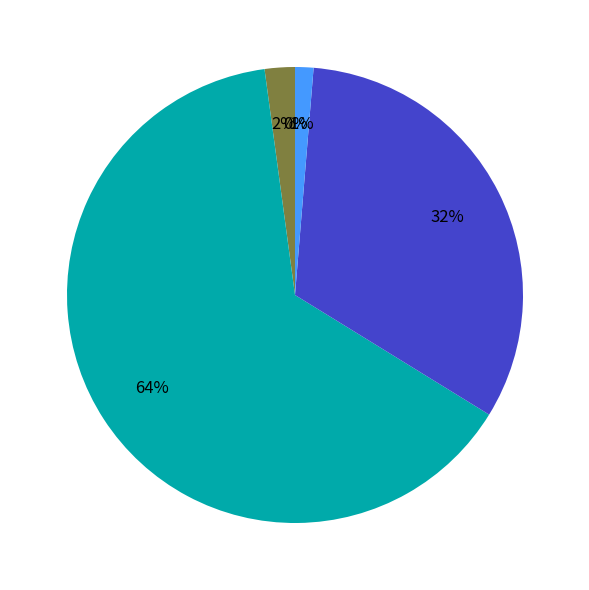

To the nearest percent, what is the average slice percentage?

20%